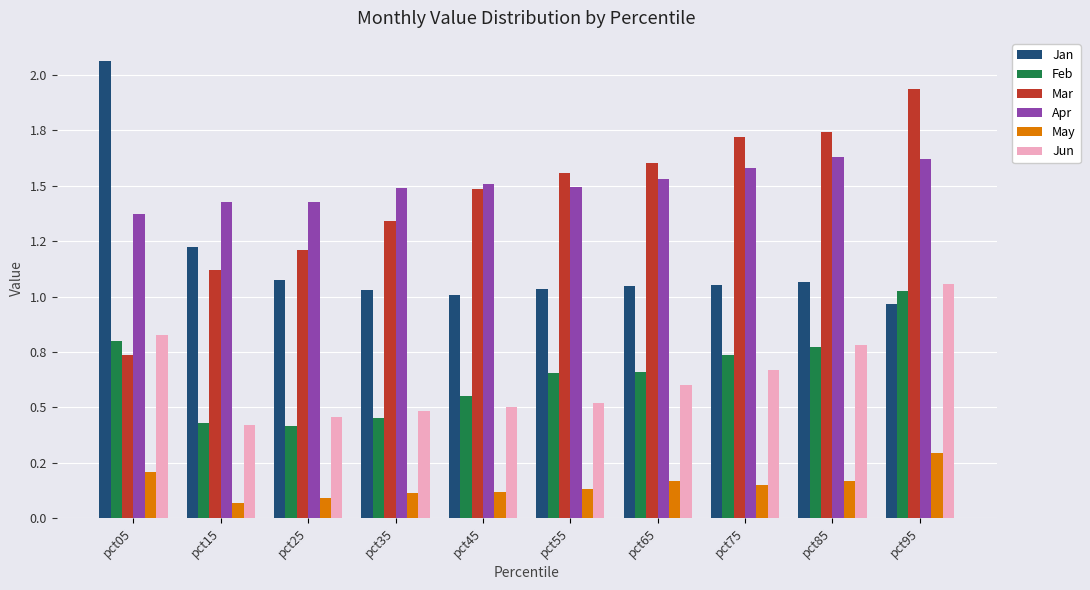

Are the bars grouped side by side (vs. stacked)?

Yes